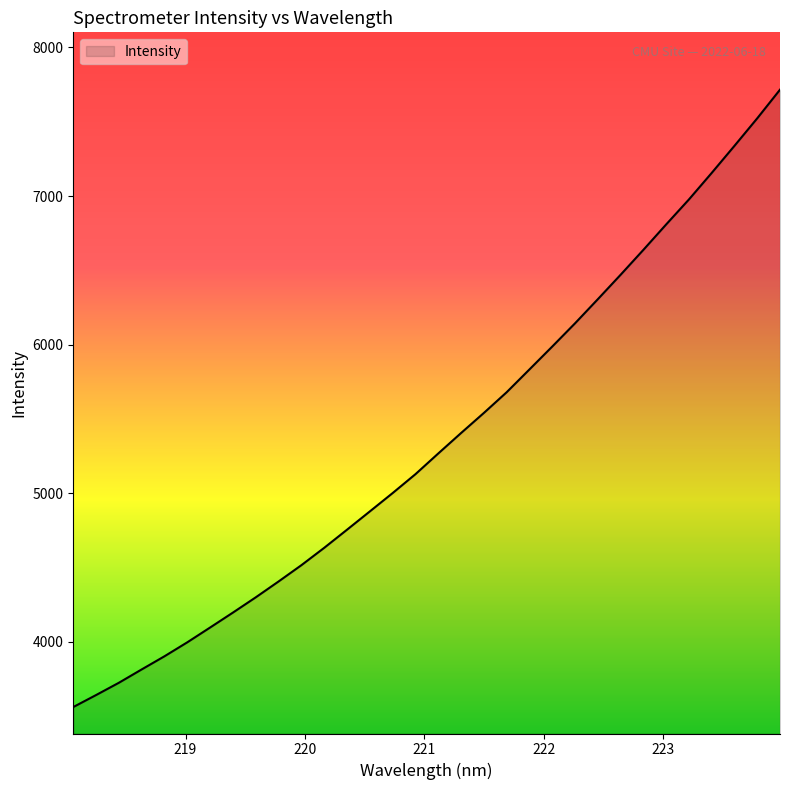

What is the maximum value shown in the chart?

7715.7